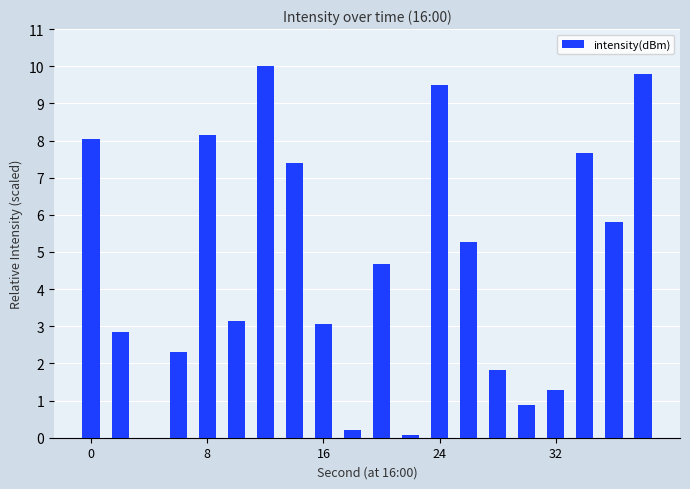

What is the sum of all values?

92.0